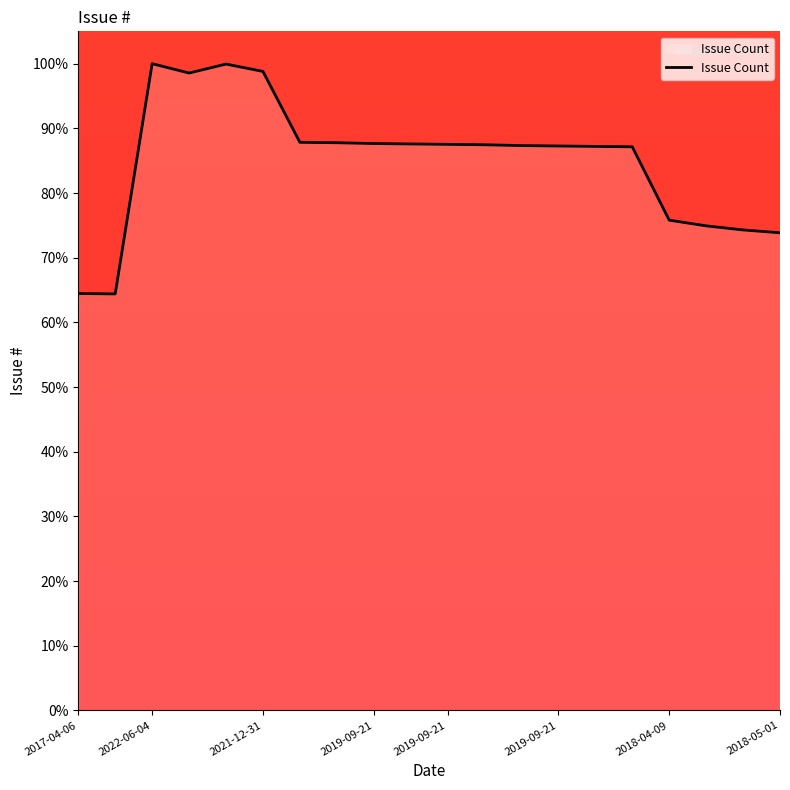

What is the minimum value shown in the chart?

64.4